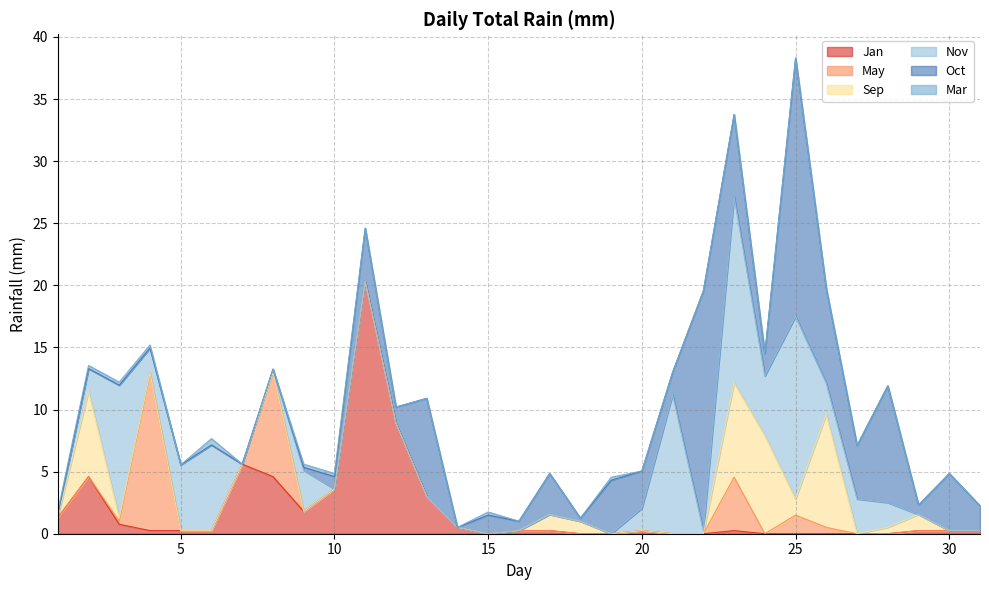

How many positive values does the Jan series have?

21